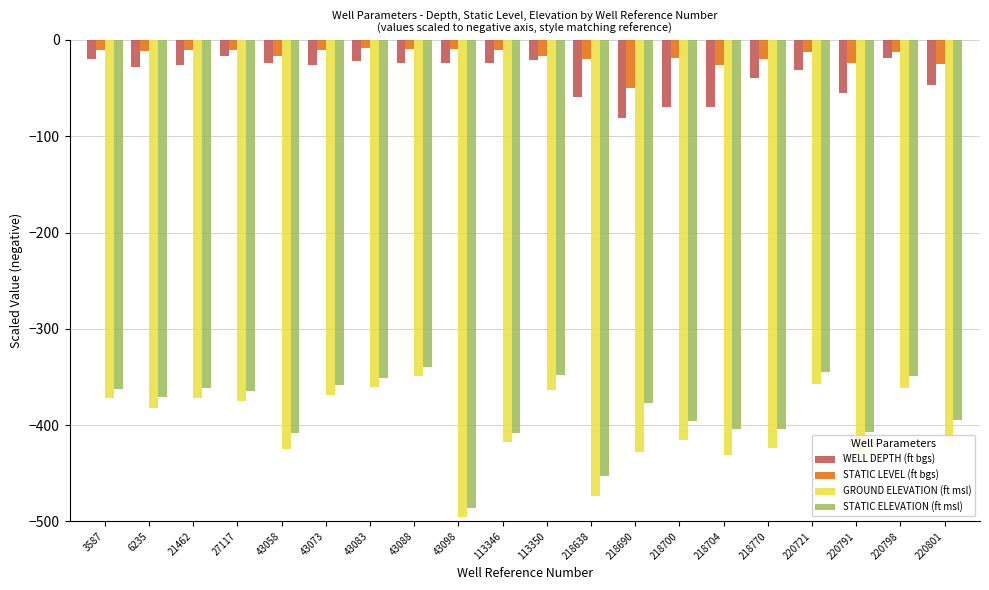

At which label does STATIC LEVEL (ft bgs) reach its minimum?

218690